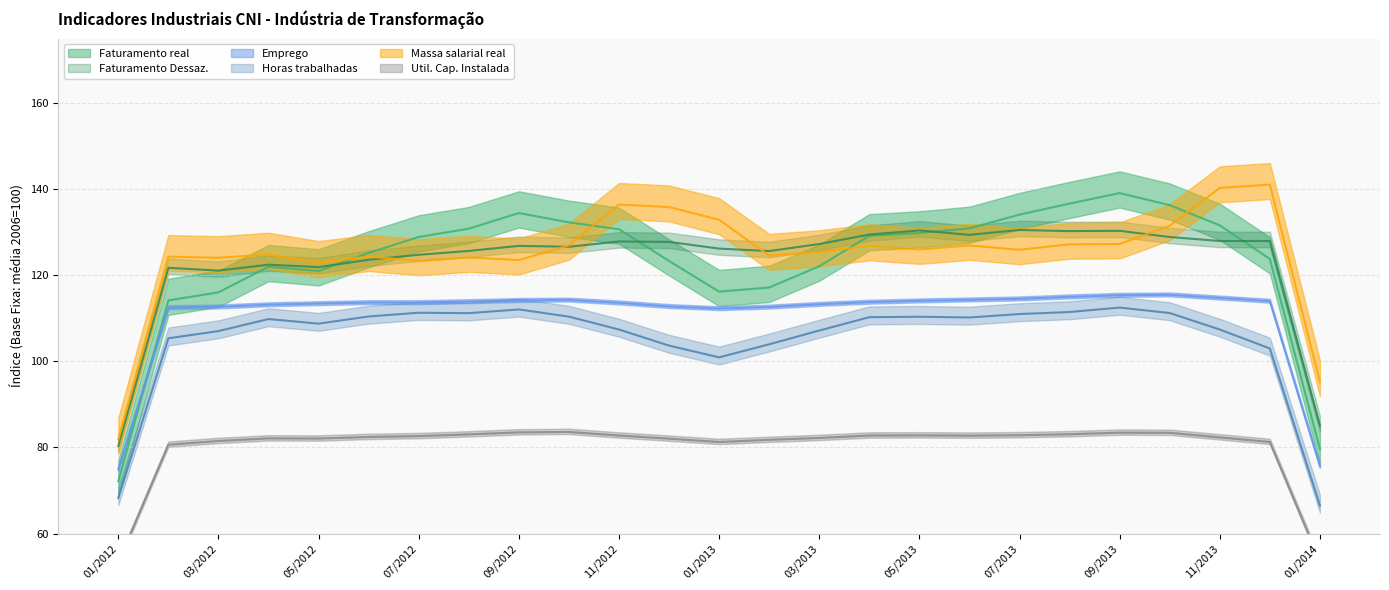

Is this an area chart (filled region under the line)?

No